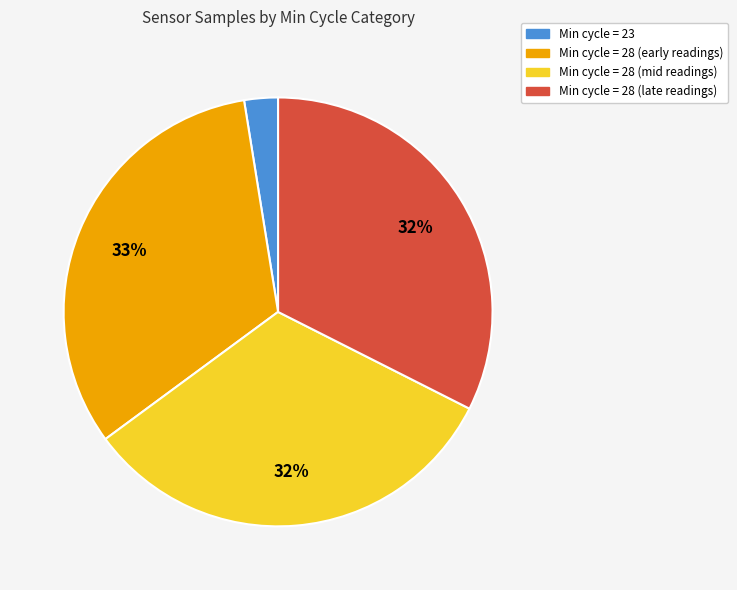

The Min cycle = 28 (early readings) slice represents 33% of the pie. True or false?

True